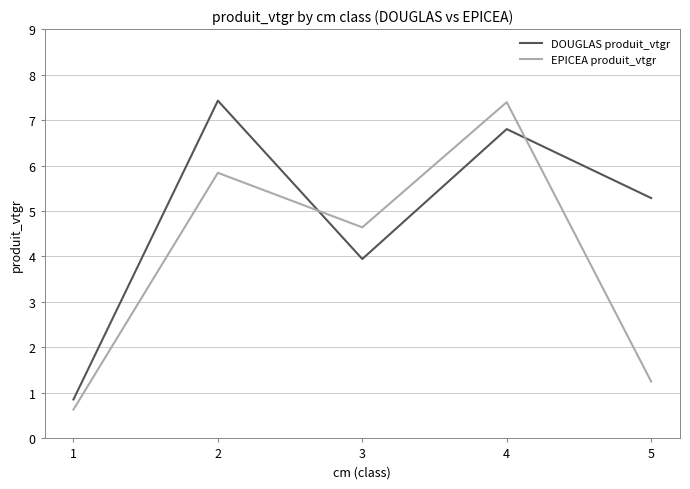

What is the total value across all series at 3?

8.6